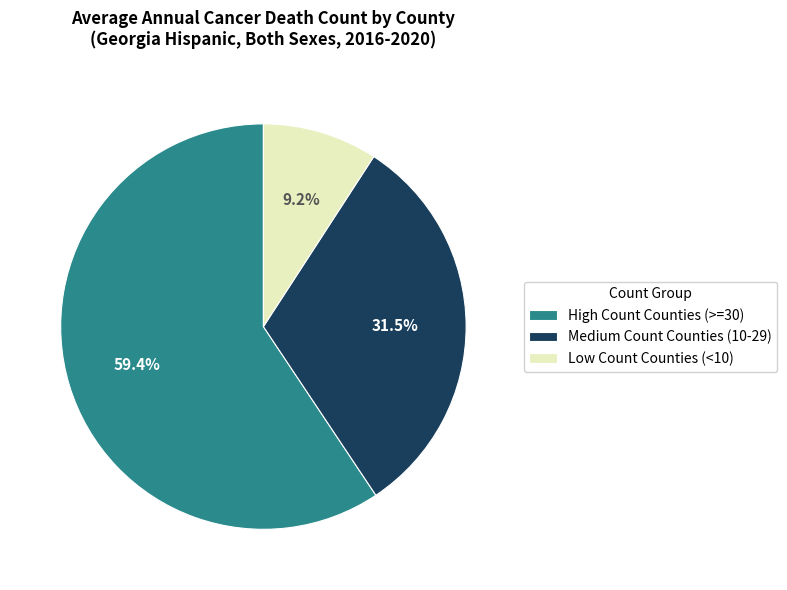

Which has a higher value, Low Count Counties (<10) or High Count Counties (>=30)?

High Count Counties (>=30)